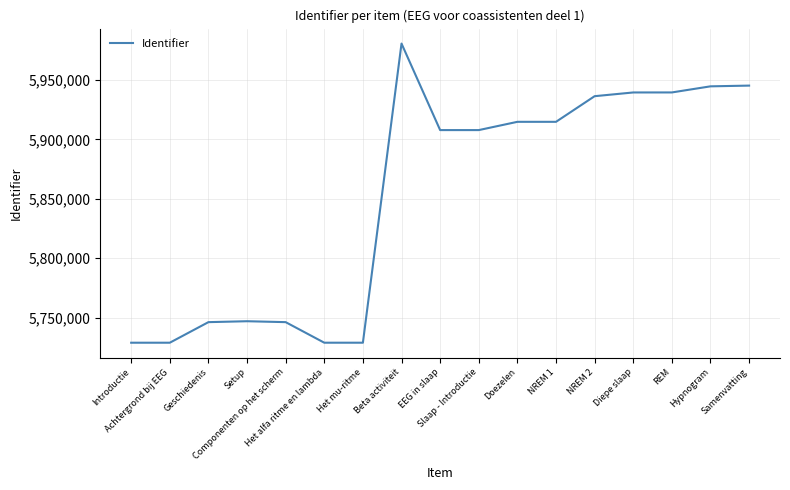

What is the sum of all values?

99487282